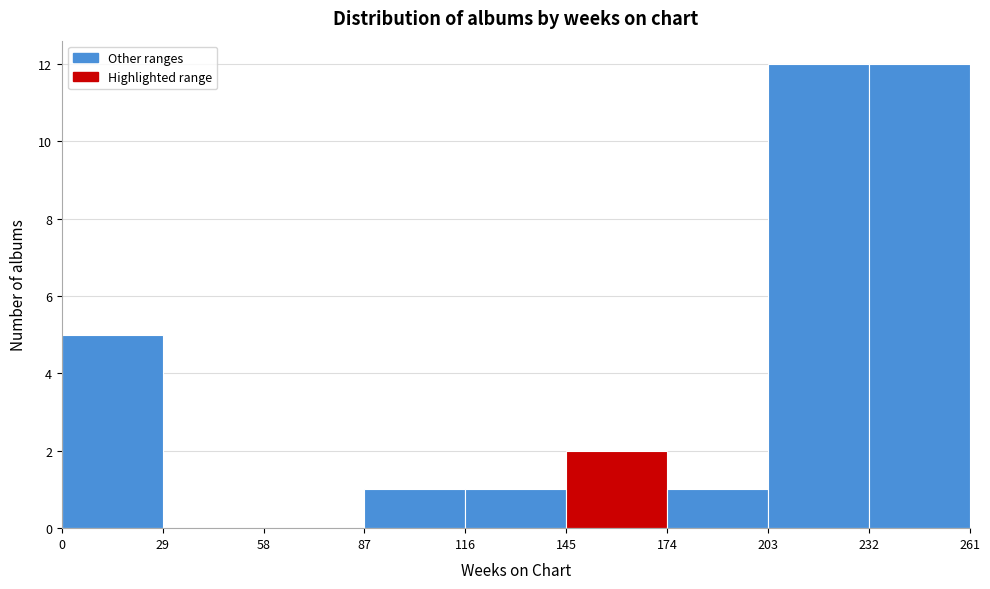

Reading left to right, list every bar in this chart as the range it spans on the x-axis followed by its height. The values are not printed on the chart, so give them approximately, as read against the axis.

0 to 29: 5
29 to 58: 0
58 to 87: 0
87 to 116: 1
116 to 145: 1
145 to 174: 2
174 to 203: 1
203 to 232: 12
232 to 261: 12